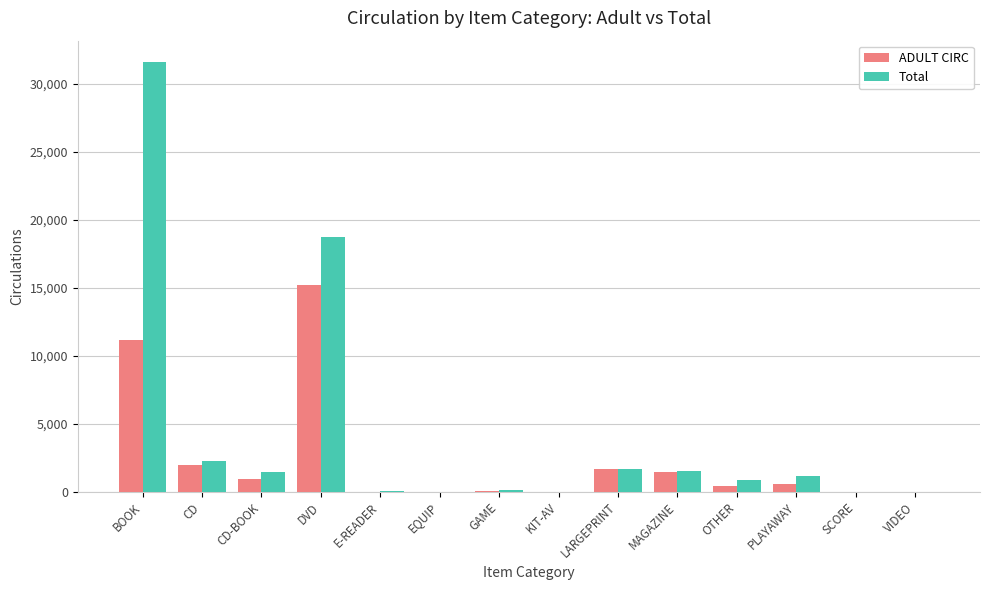

Where is ADULT CIRC nearest to the value 7600?

BOOK